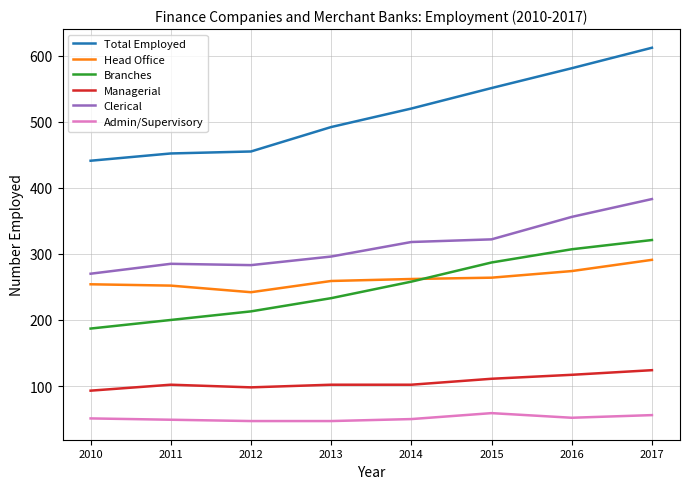

The Managerial series shows 93 at 2010. True or false?

True